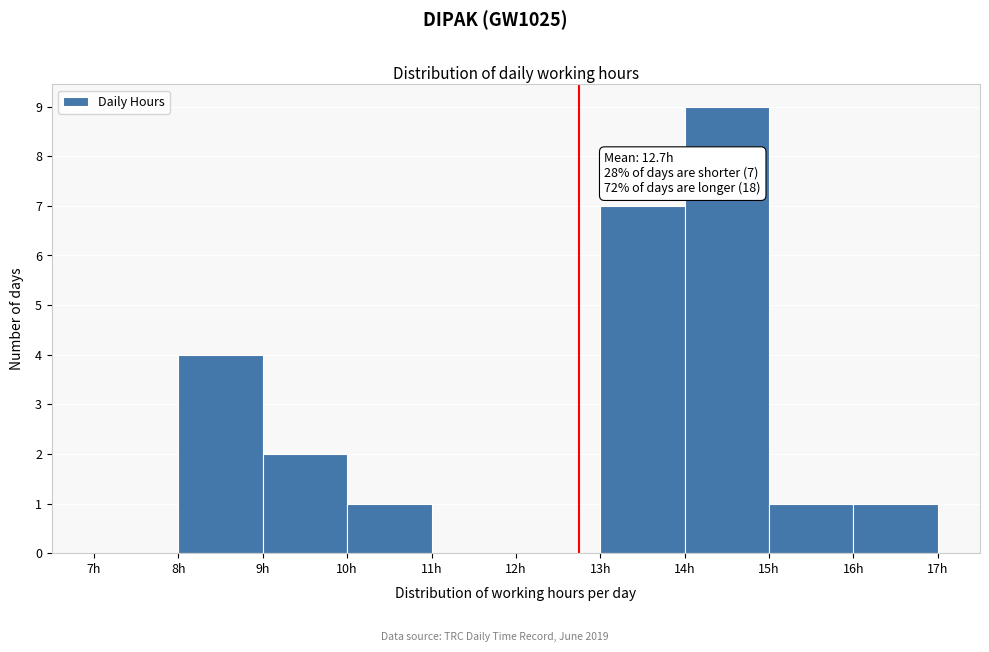

Over which range of the x-axis is the bar tallest?

14 to 15